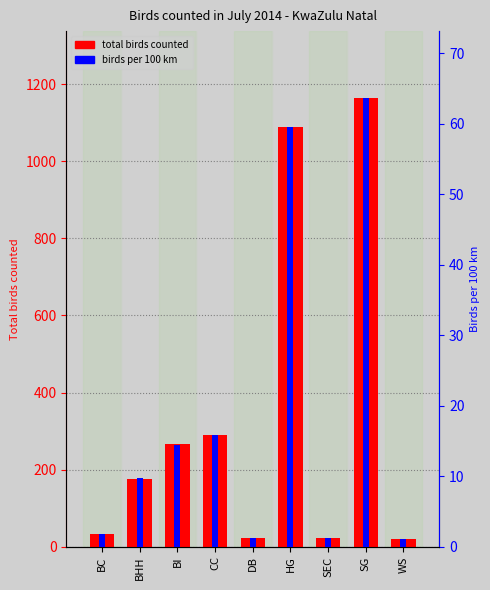

The total birds counted series shows 43.0 at BHH. True or false?

False